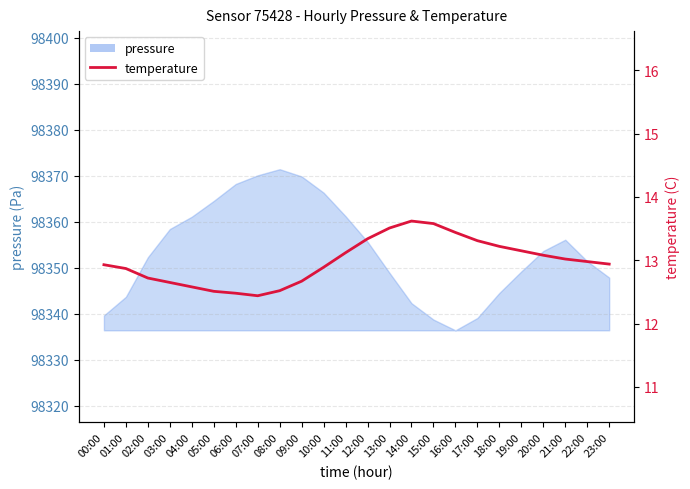

Is it true that the value at 07:00 is 12.4?

True